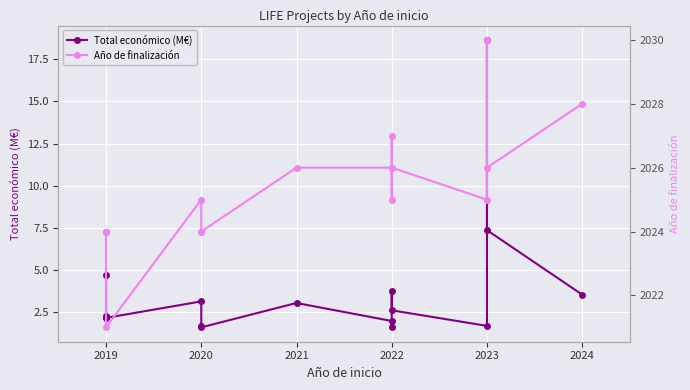

What is the value of the Año de finalización point at the 9th from the left?

2026.0